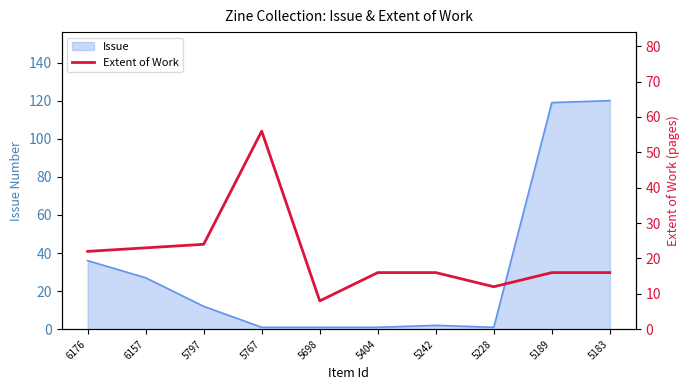

How many lines are shown in the chart?

1